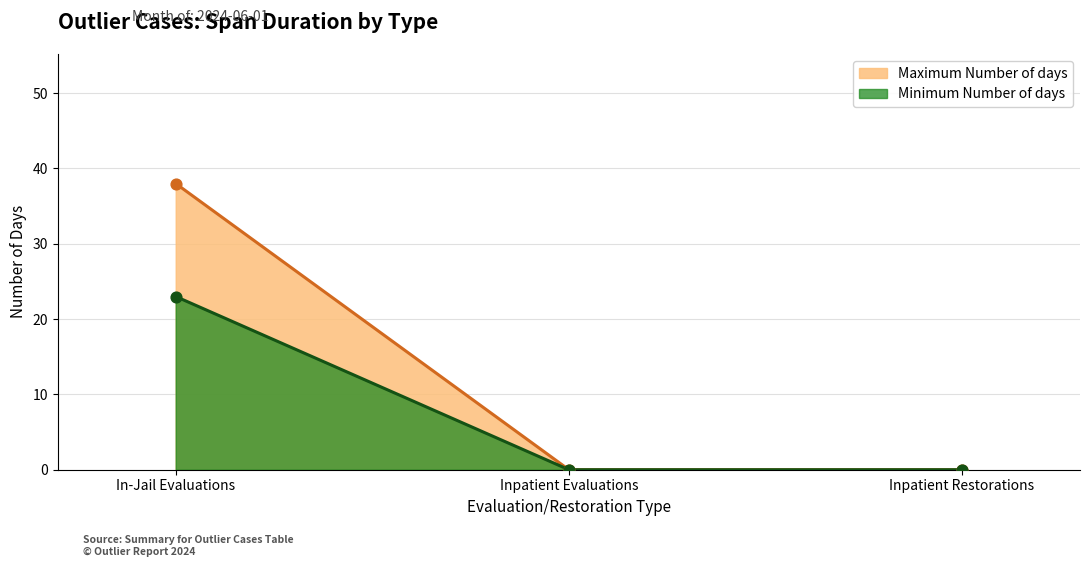

At which category is the sum across all series the highest?

In-Jail Evaluations